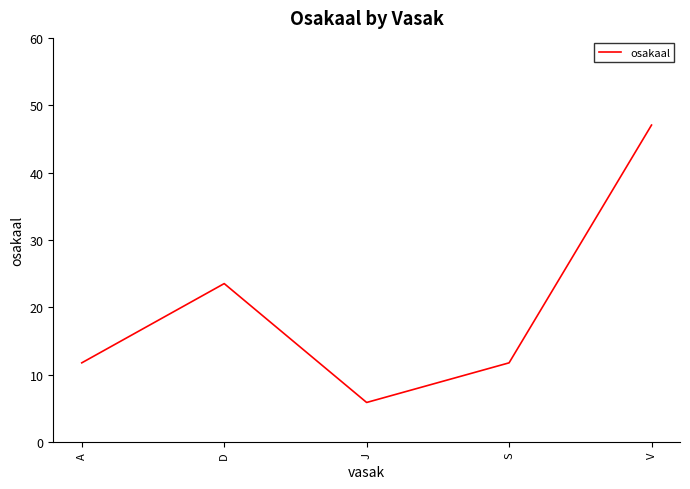

At which category does the data reach its first local peak?

D